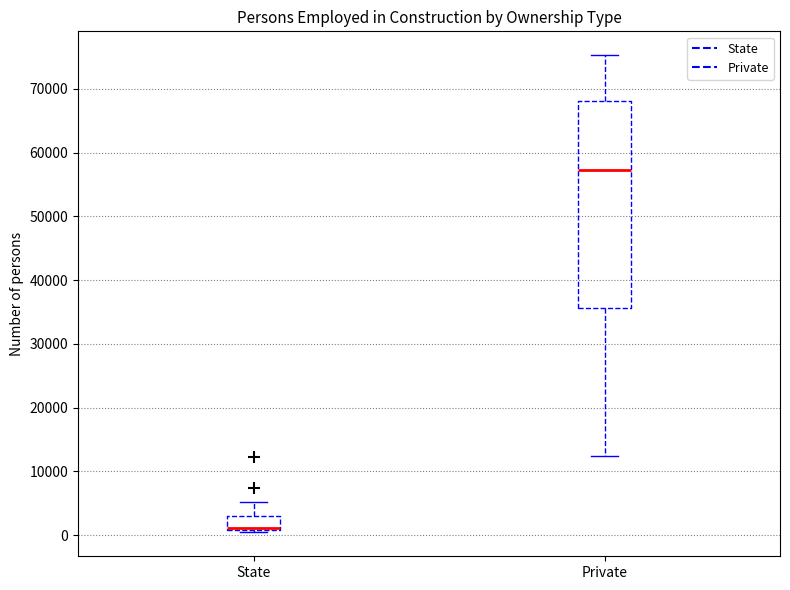

Comparing the boxes themselves (not the whiskers), which one is the tallest?

Private